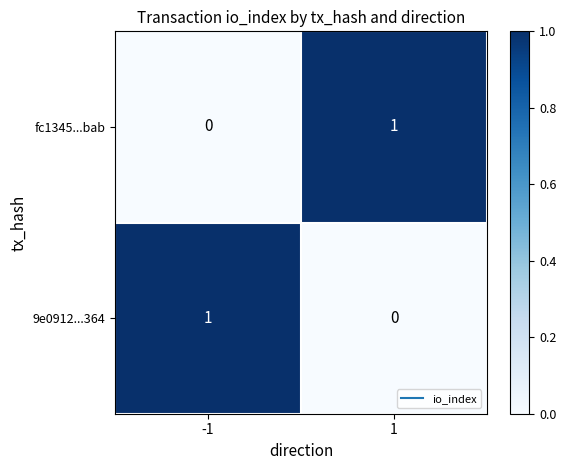

Rank the series at -1 from lowest to highest value.

fc1345...bab, 9e0912...364